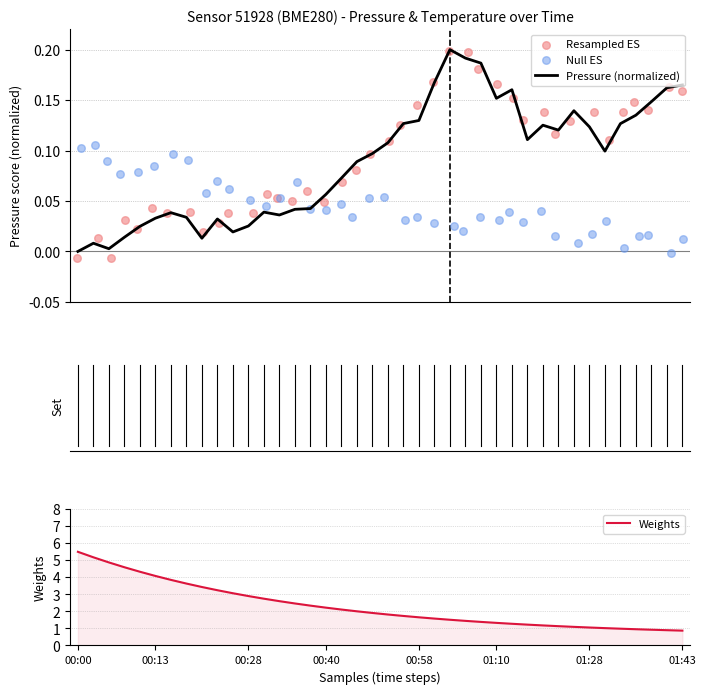

At how many categories does at least one series exceed 4?

6